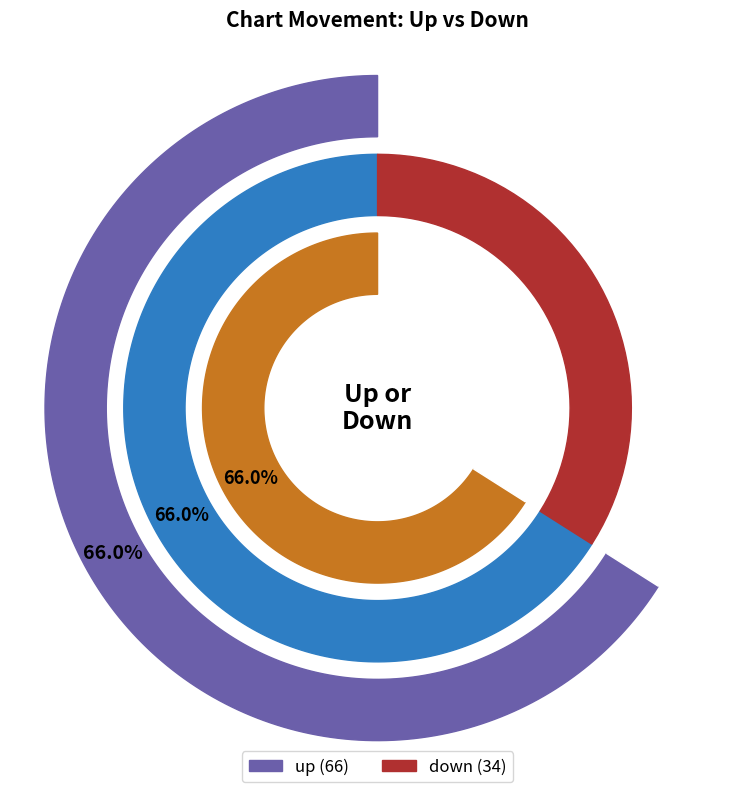

The down slice represents 34% of the pie. True or false?

True